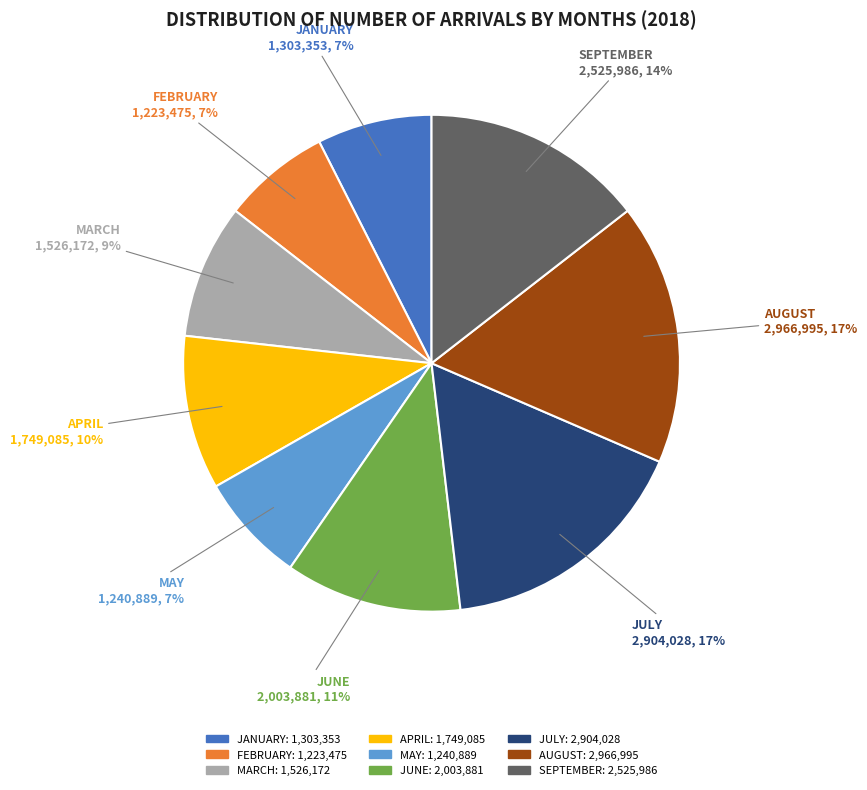

True or false: MAY accounts for 16% of the total.

False